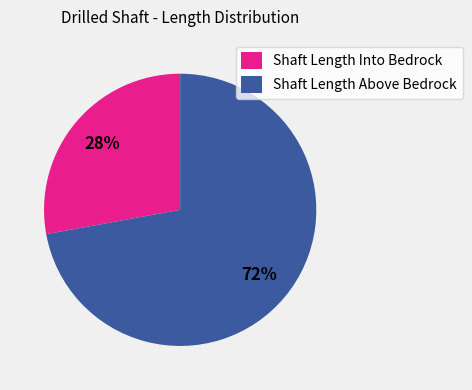

Is there any slice that represents more than half of the pie?

Yes